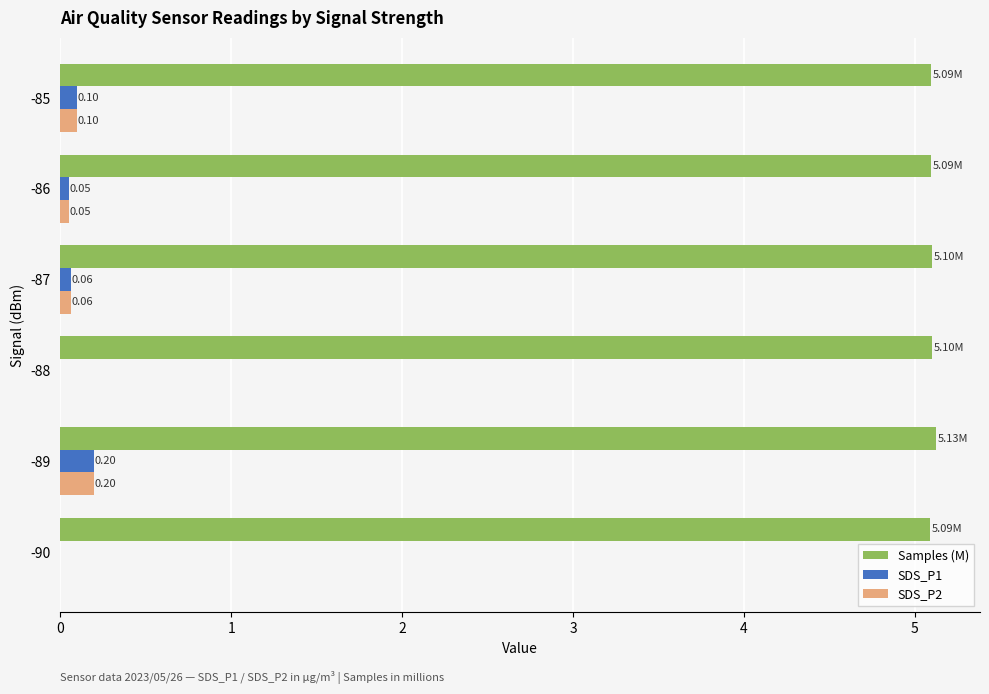

Count the number of categories in the chart.

6